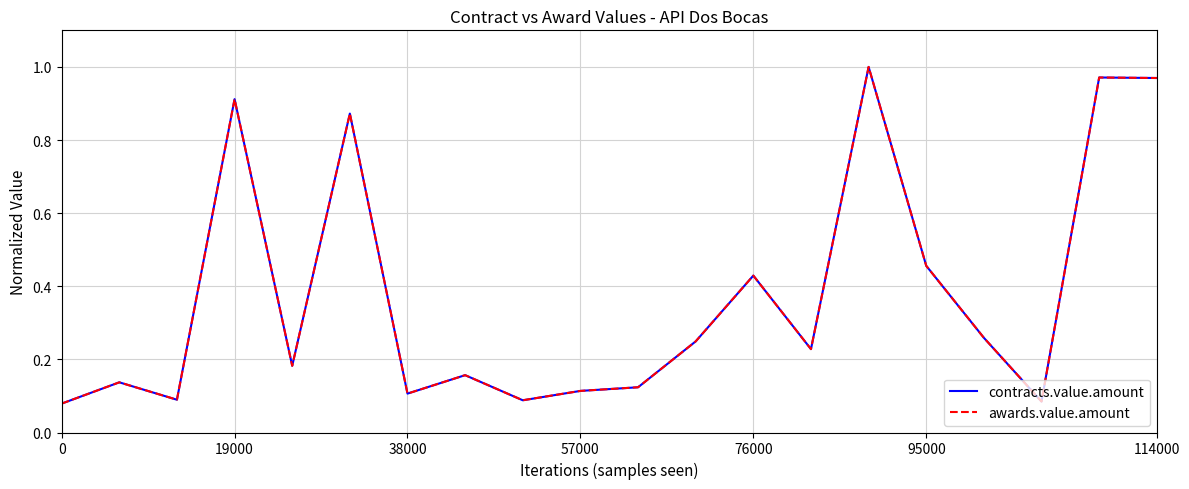

Does the chart display data point markers on the line(s)?

No